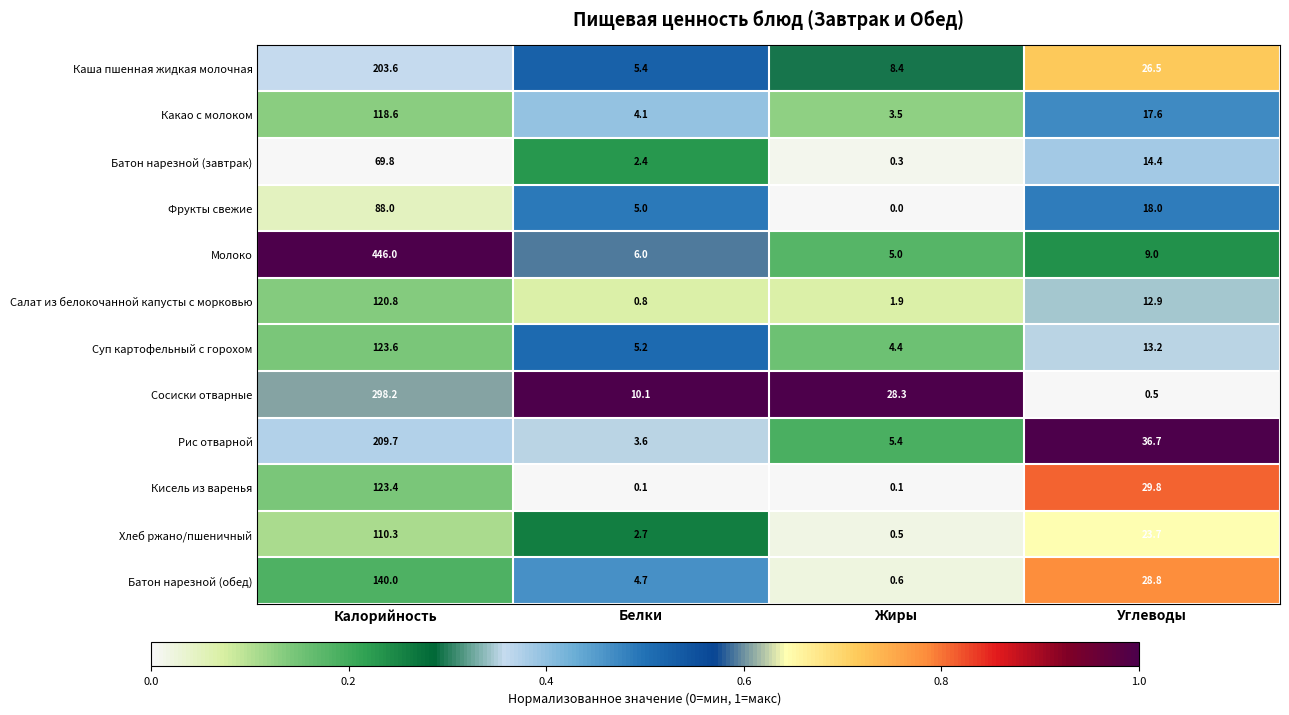

Count the number of data series in this chart.

12